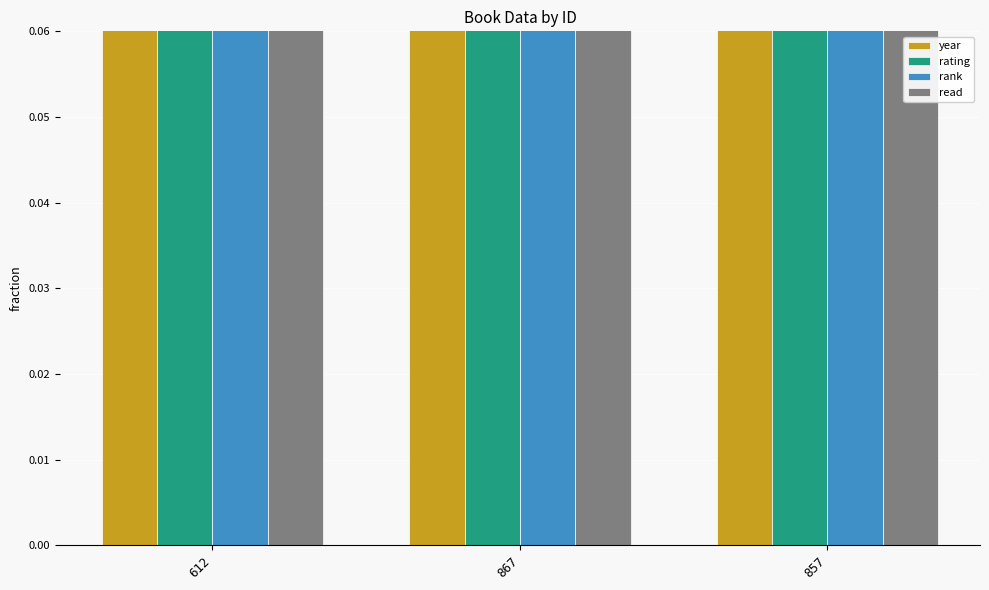

What is the total value across all series at 857?

1.9